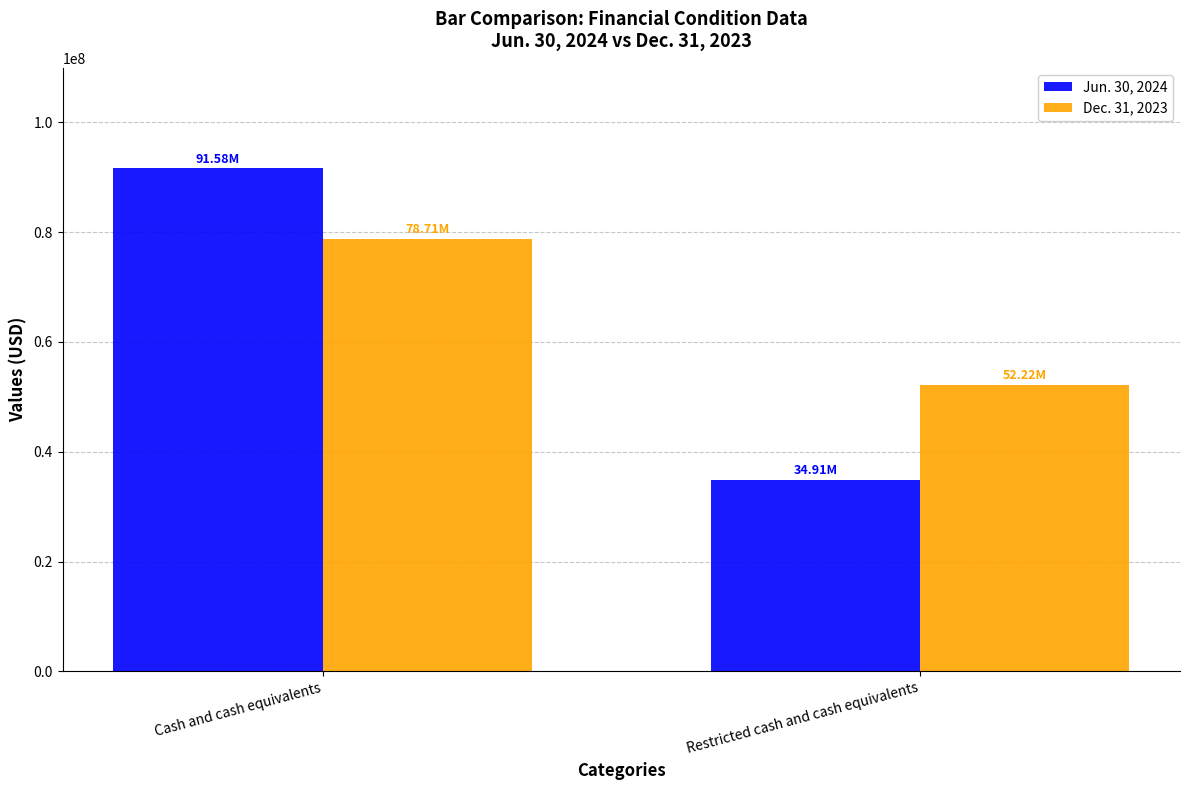

Which category has the lowest value across all series?

Restricted cash and cash equivalents